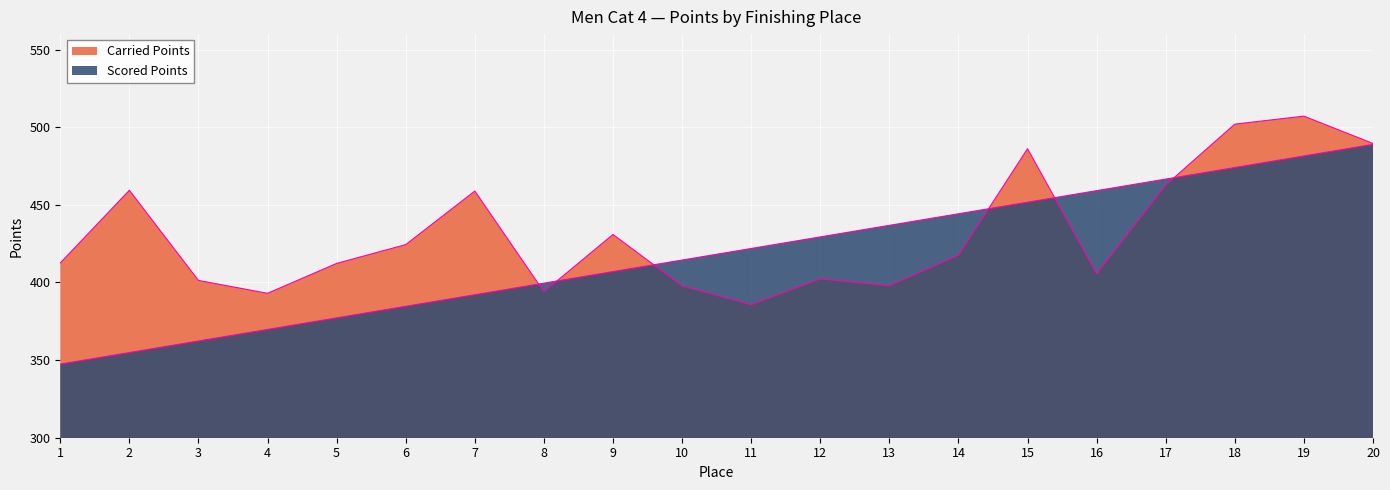

True or false: Carried Points and Scored Points intersect in this chart.

True